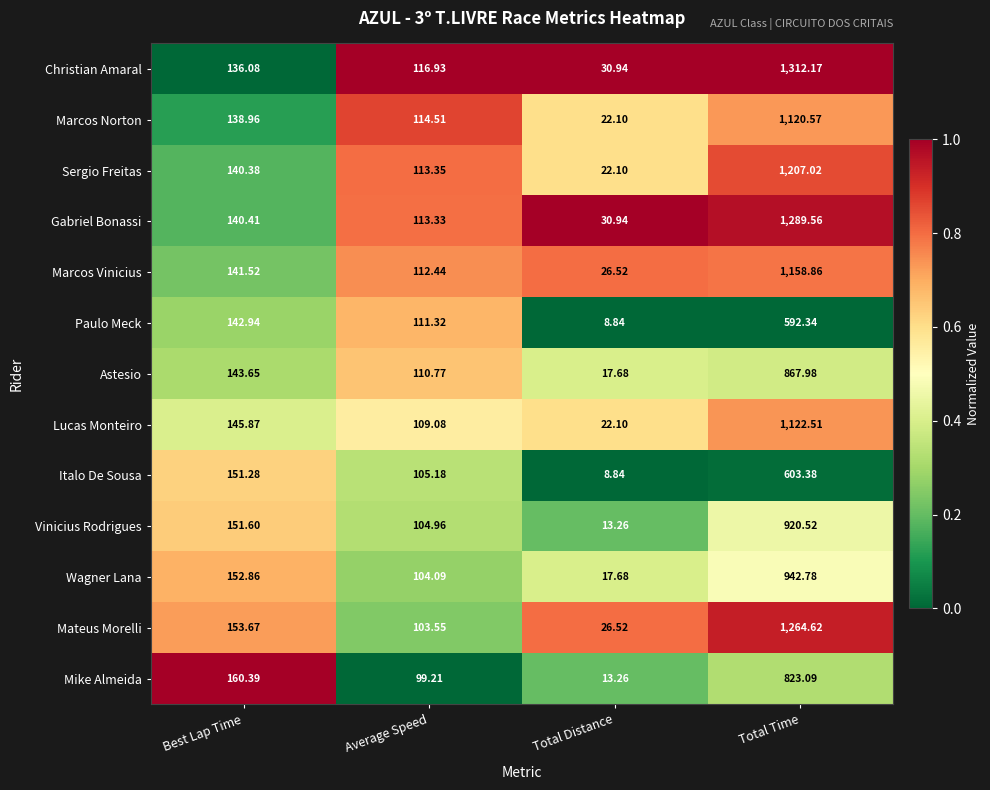

Which series has the widest spread of values?

Christian Amaral